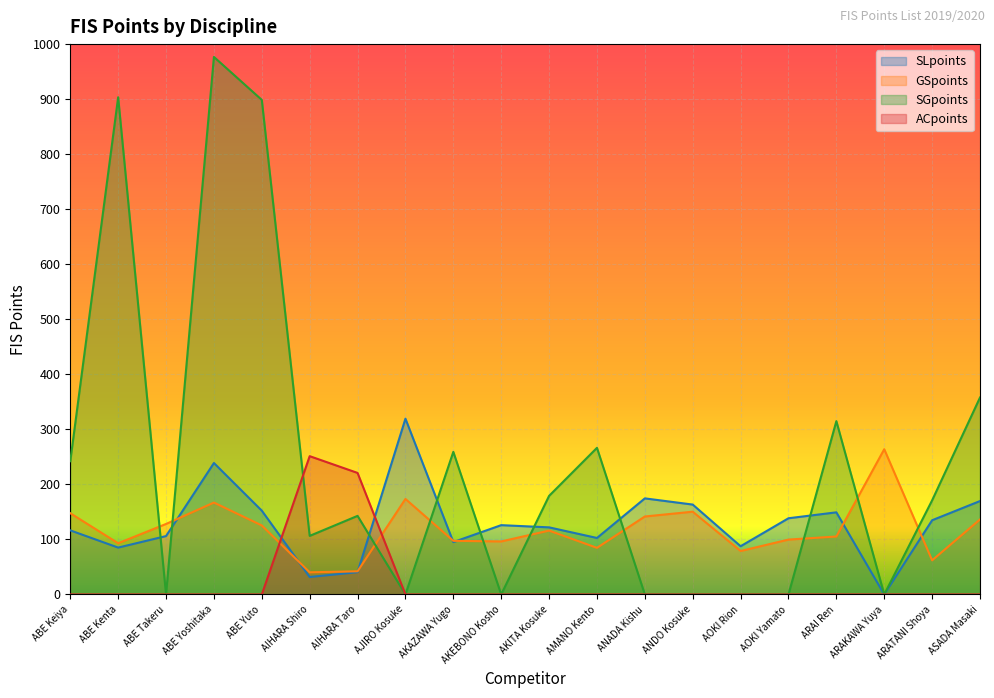

Which label corresponds to the smallest value in the chart?

ABE Takeru